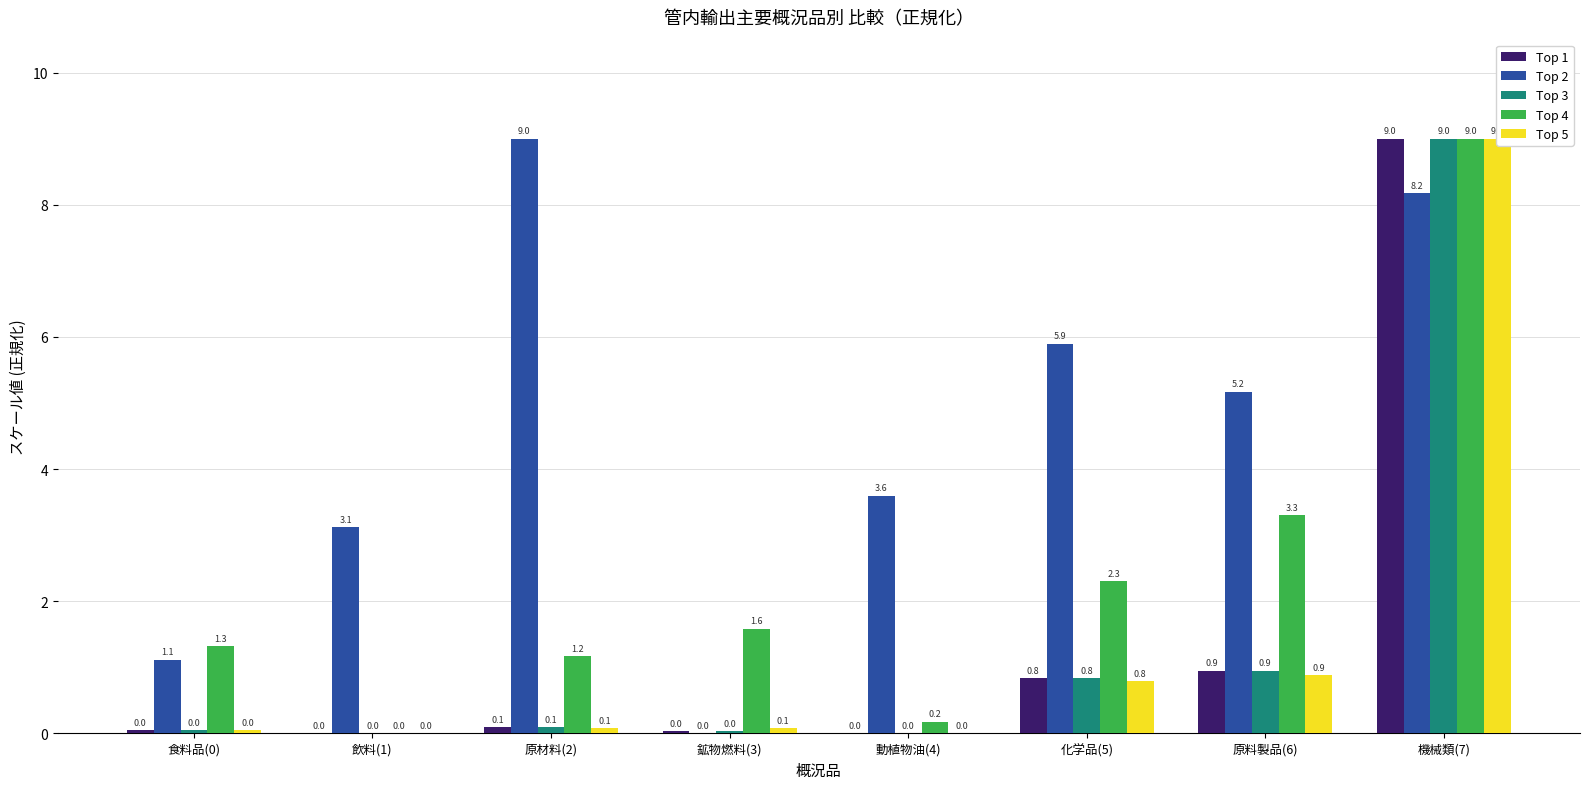

The Top 1 series shows 5.8 at 動植物油(4). True or false?

False